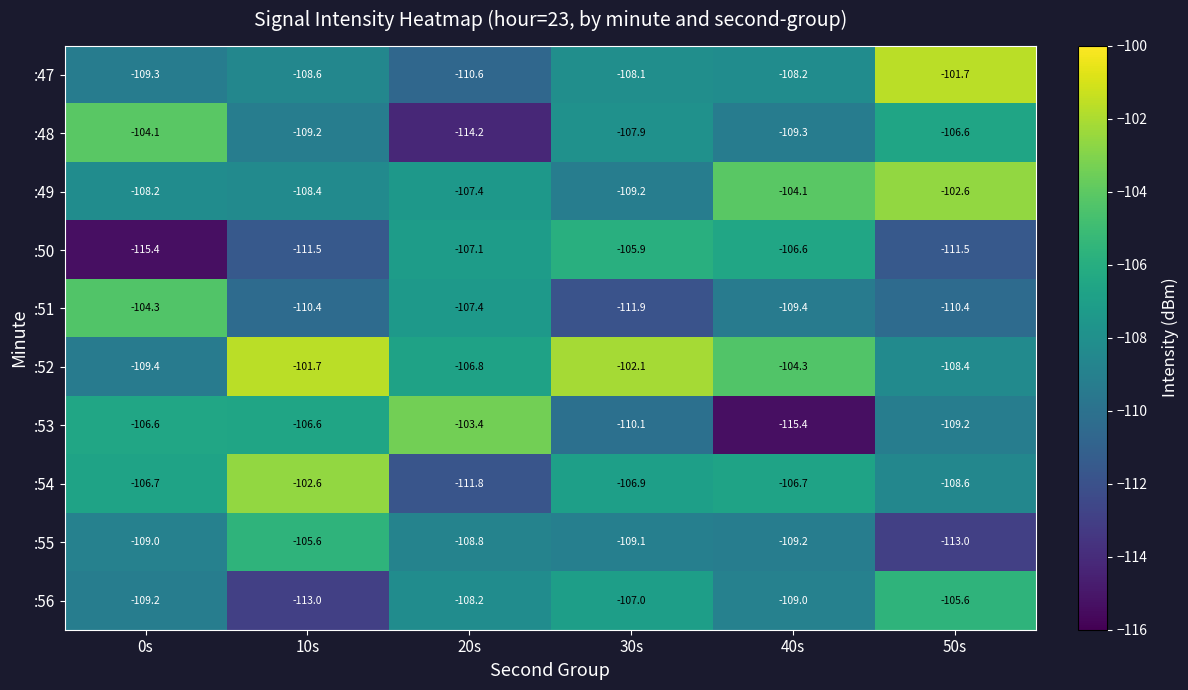

The value of :52 at 30s is -102.1. True or false?

True